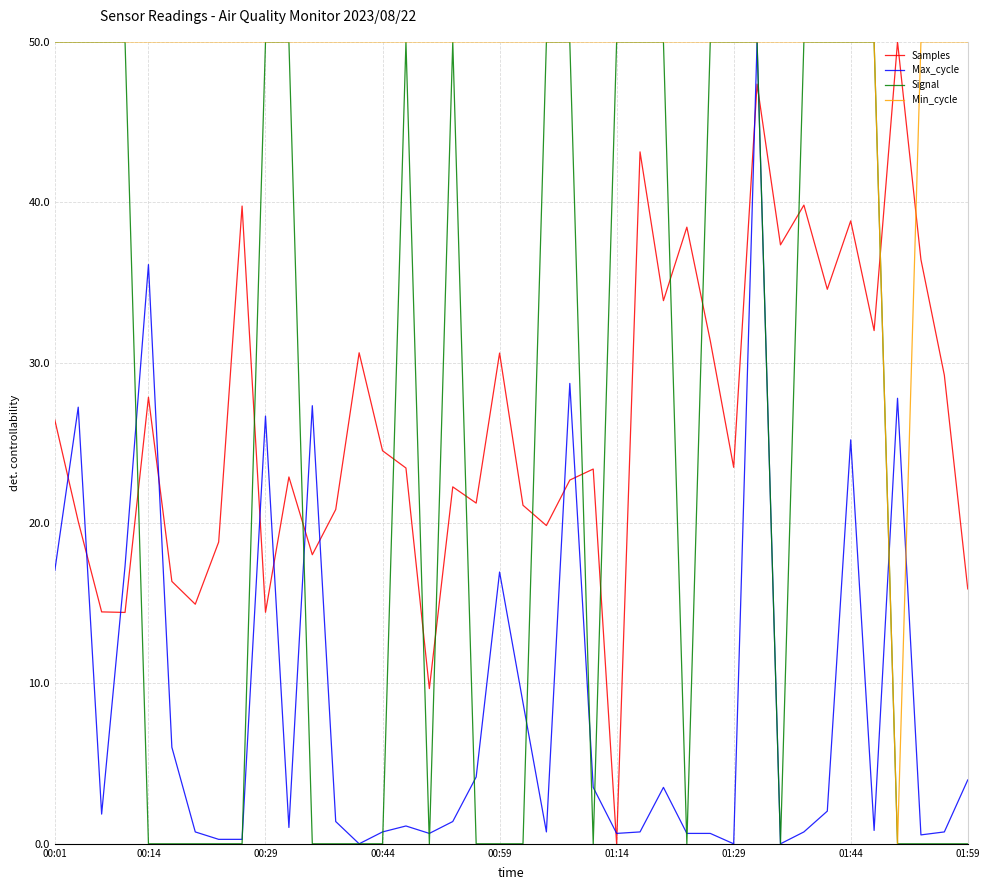

Which series has the largest total across all categories?

Min_cycle